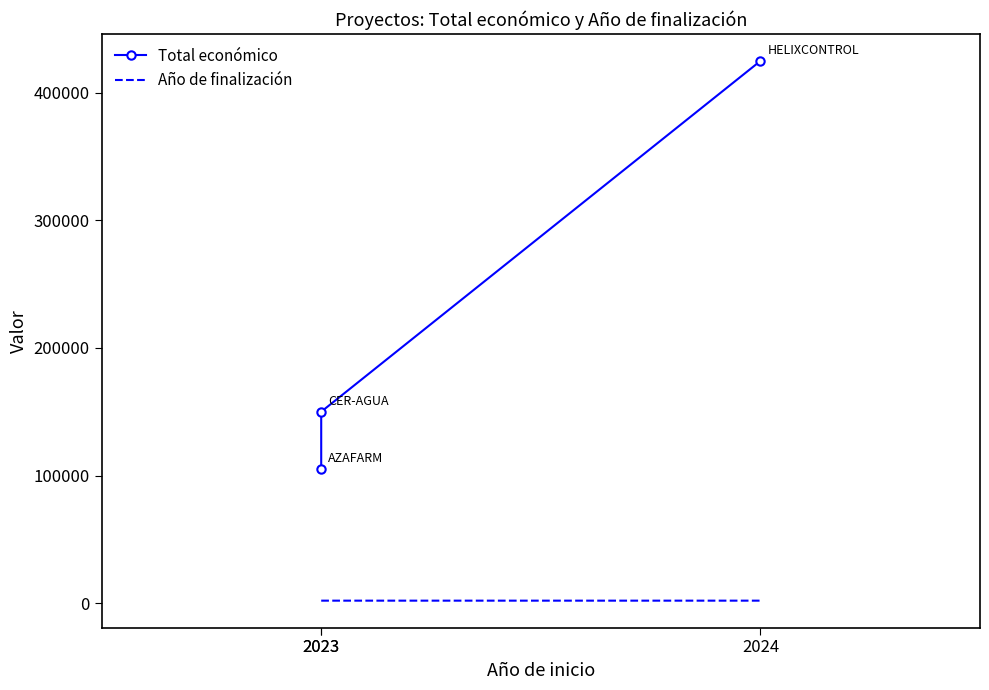

Count the number of data series in this chart.

2